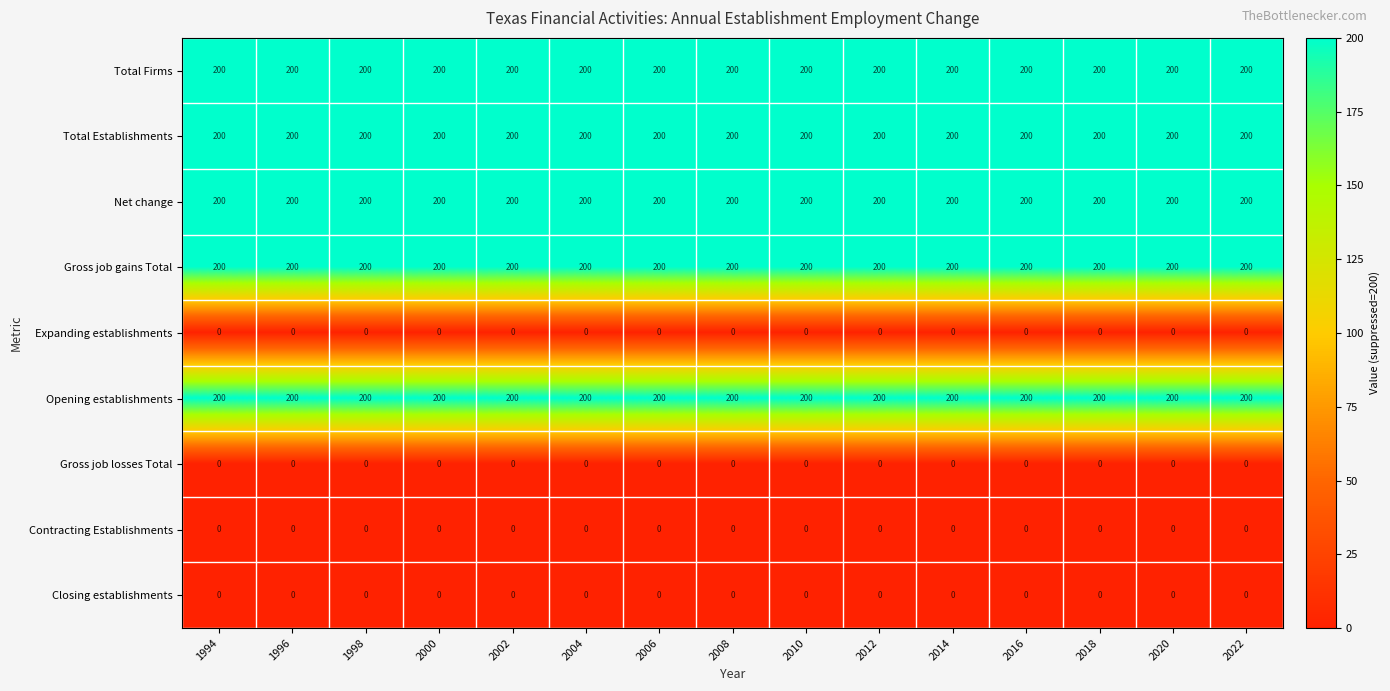

The value of Total Establishments at 2002 is 200. True or false?

True